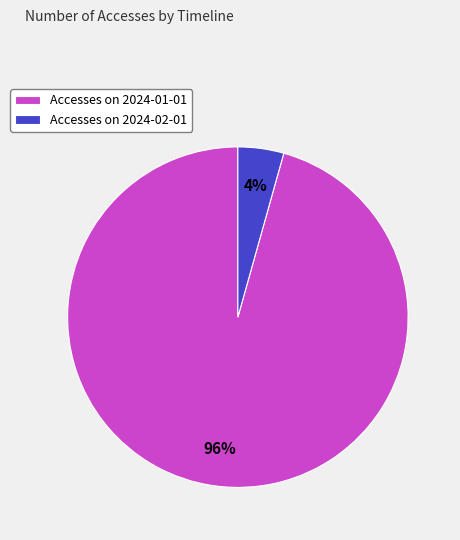

Is there any slice that represents more than half of the pie?

Yes